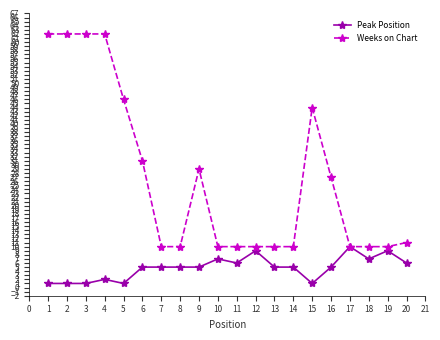

Reading left to right, extract all data points from this chart.

Peak Position: 1	1	1	2	1	5	5	5	5	7	6	9	5	5	1	5	10	7	9	6
Weeks on Chart: 62	62	62	62	46	31	10	10	29	10	10	10	10	10	44	27	10	10	10	11